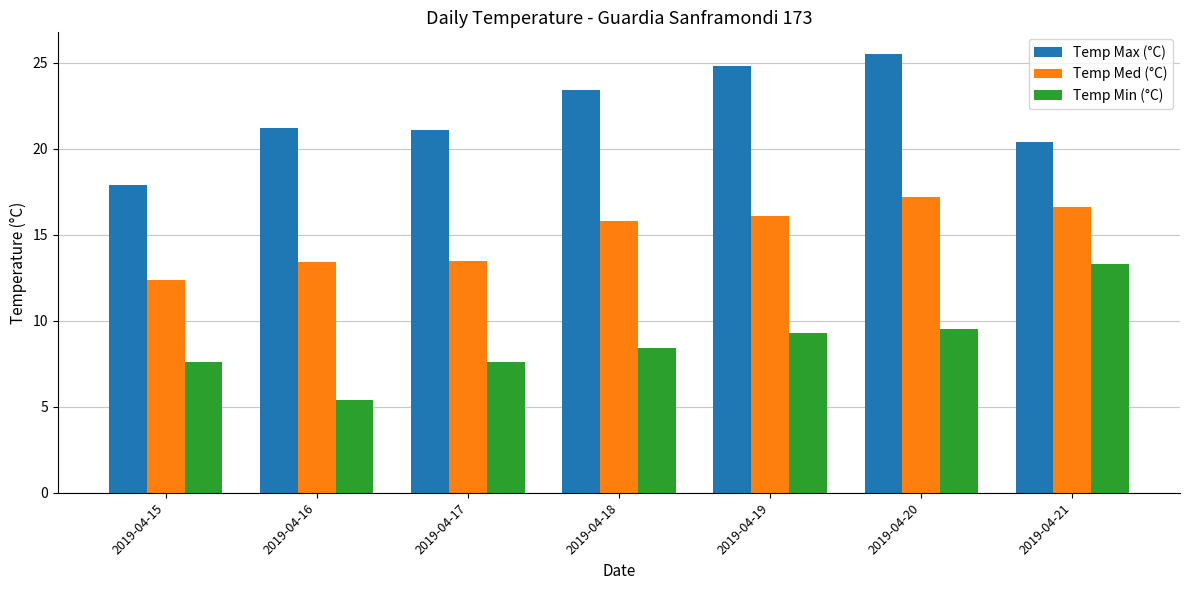

Rank the series at 2019-04-18 from highest to lowest value.

Temp Max (°C), Temp Med (°C), Temp Min (°C)